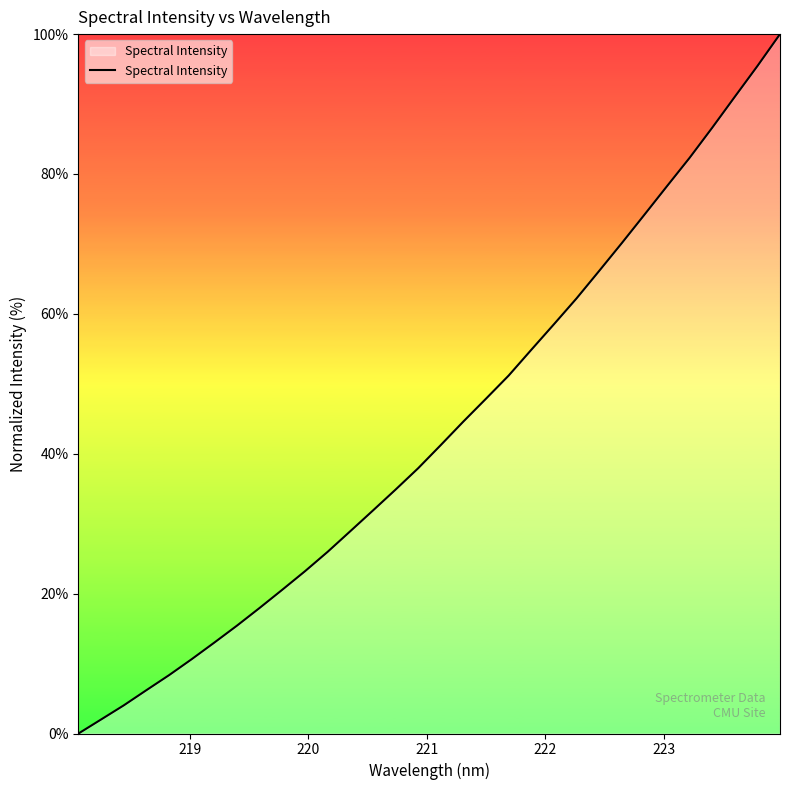

What is the difference between the maximum and minimum values?

100.0